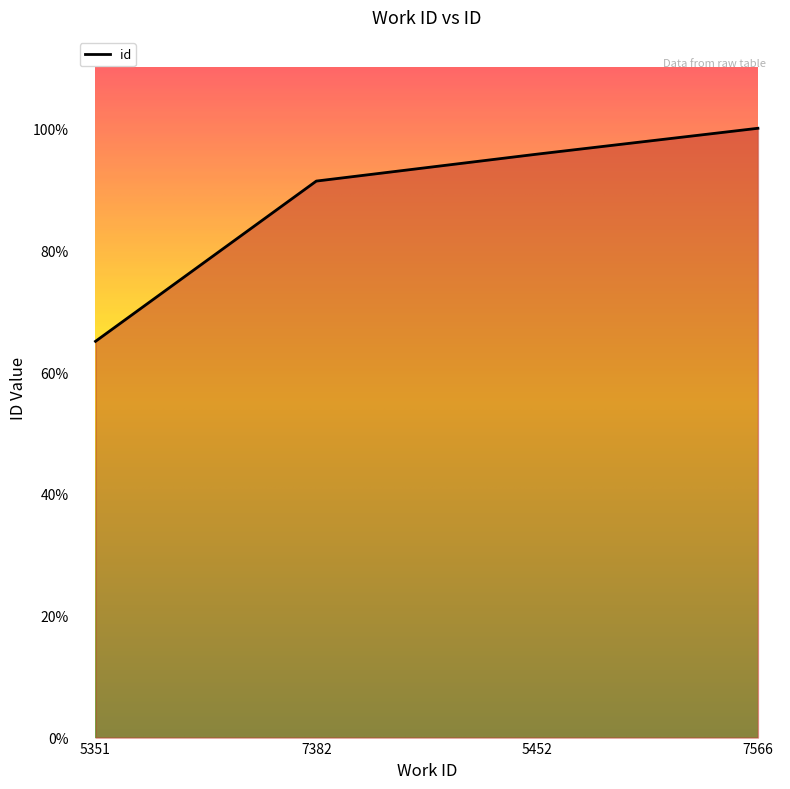

Reading left to right, extract all data points from this chart.

5351=14342	7382=20142	5452=21117	7566=22053